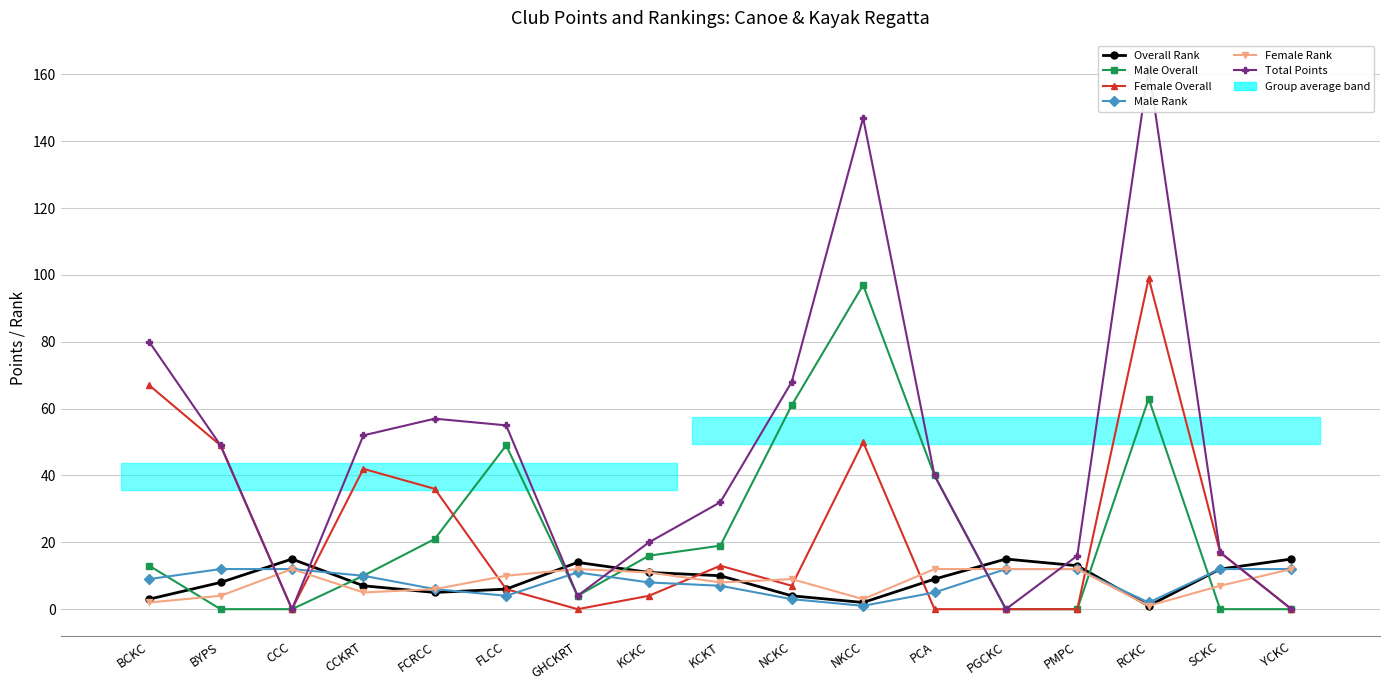

What is the average value of the Male Overall series?

23